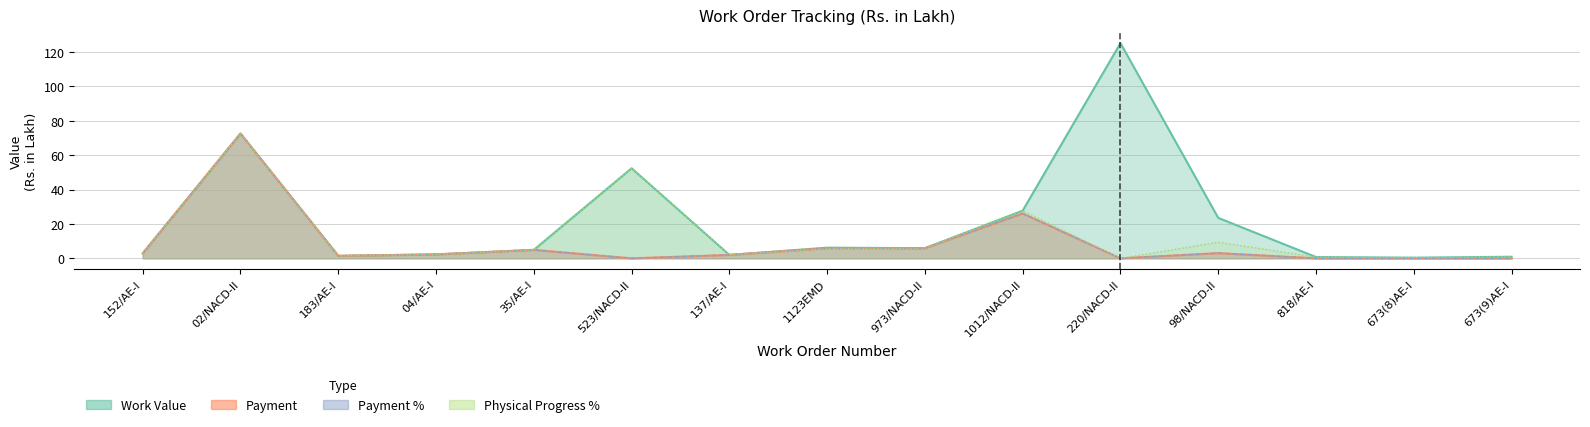

Rank the series at 183/AE-I from highest to lowest value.

Work Value, Payment